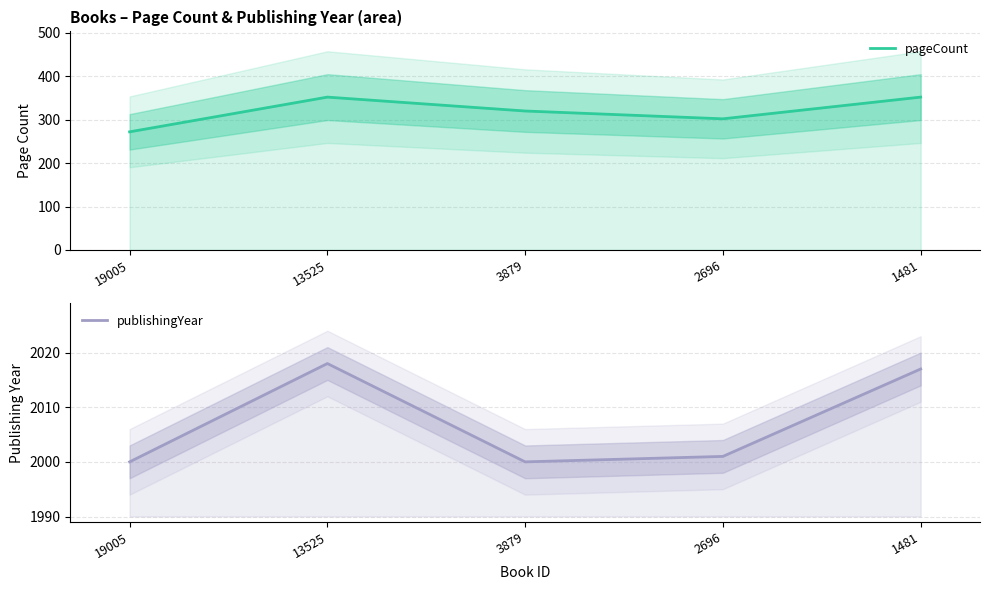

At 1481, list the series in order from largest to smallest.

publishingYear, pageCount